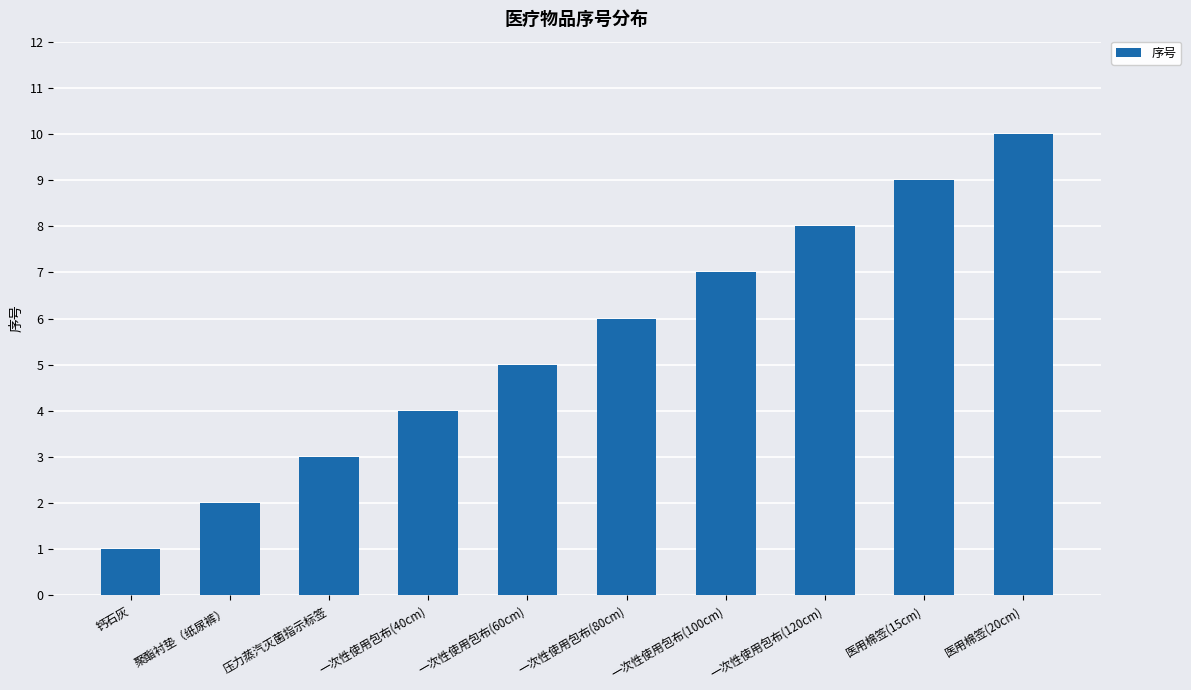

What position from the right is 聚酯衬垫（纸尿裤）?

9